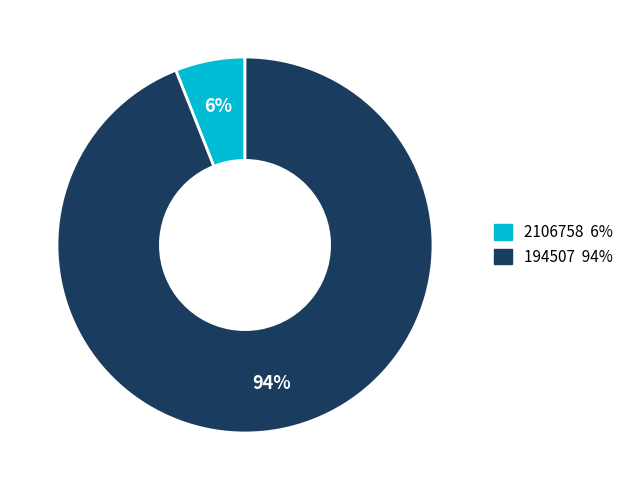

To the nearest percent, what portion does 194507 represent?

94%